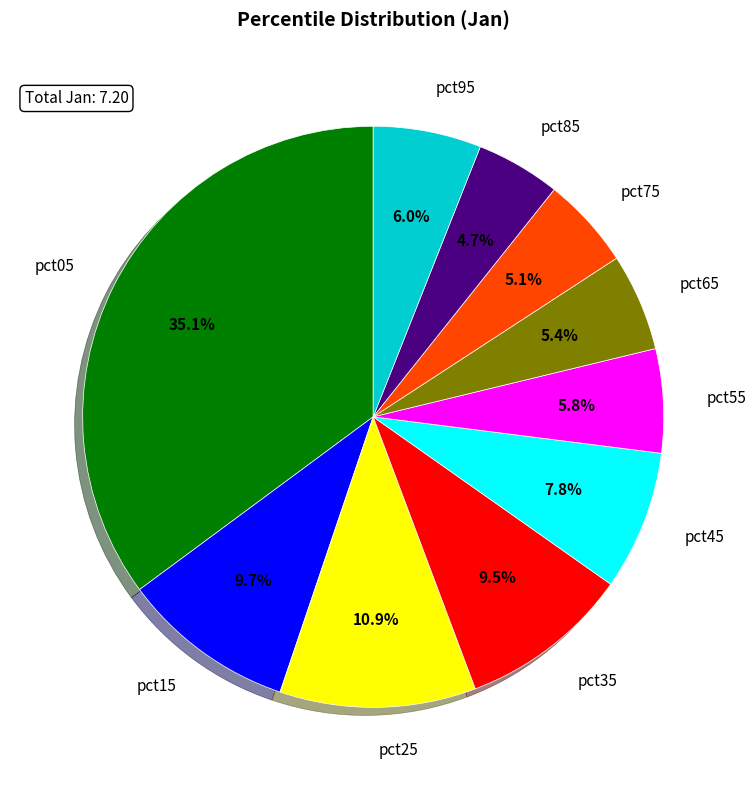

Which category has the biggest portion of the pie?

pct05